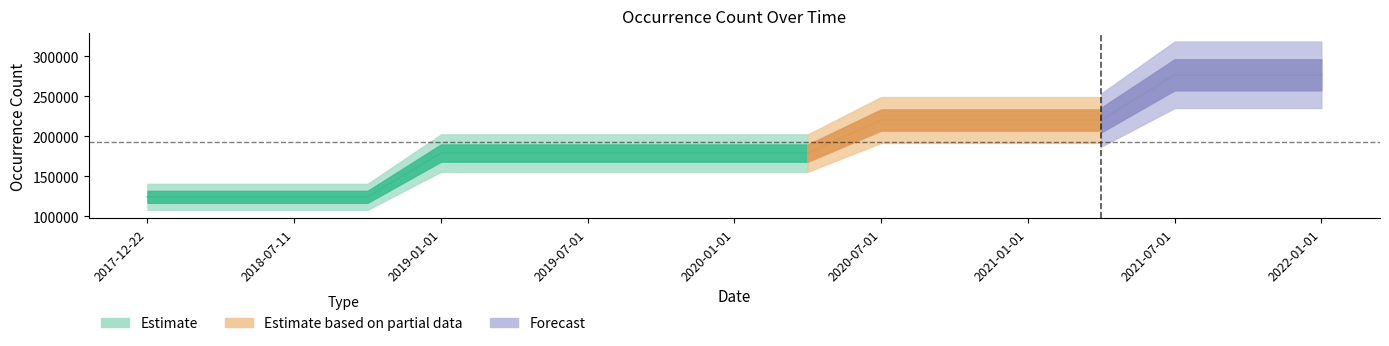

What is the ratio of the value at 2019-01-01 to the value at 2020-01-01?

1.0